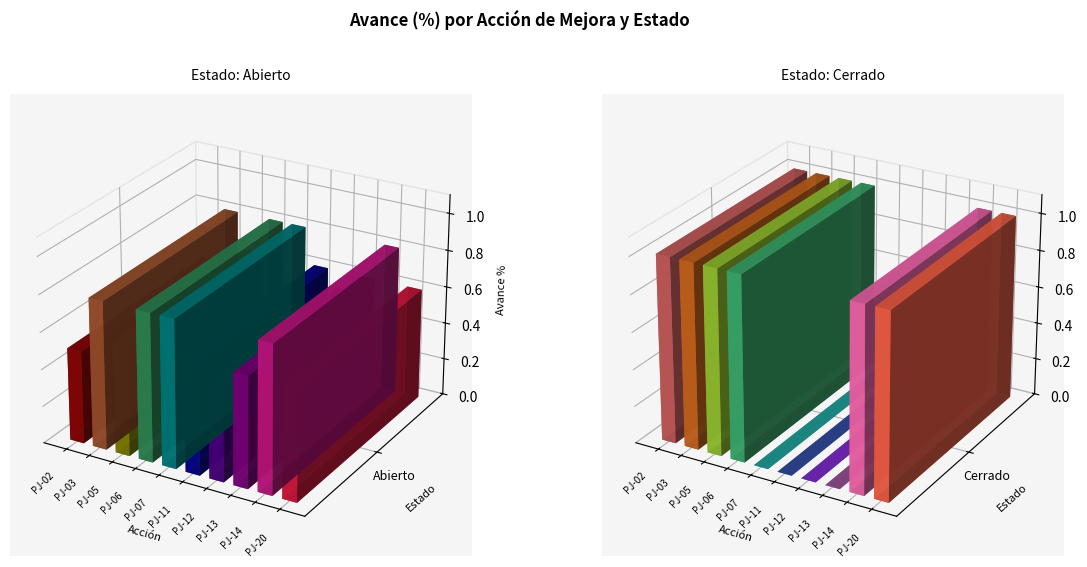

What is the difference between the Cerrado values at PJ-11 and PJ-20?

1.0